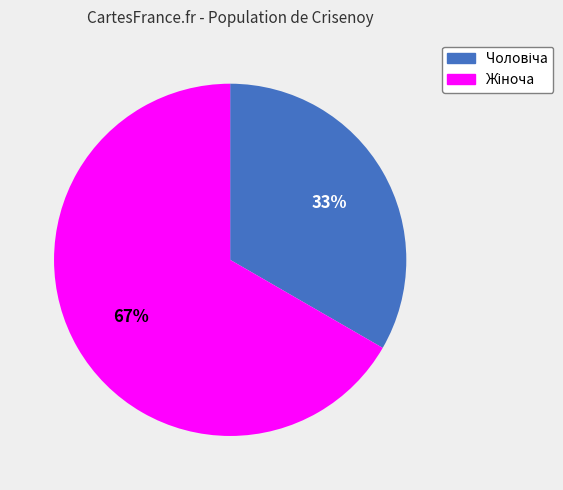

To the nearest percent, what is the average slice percentage?

50%